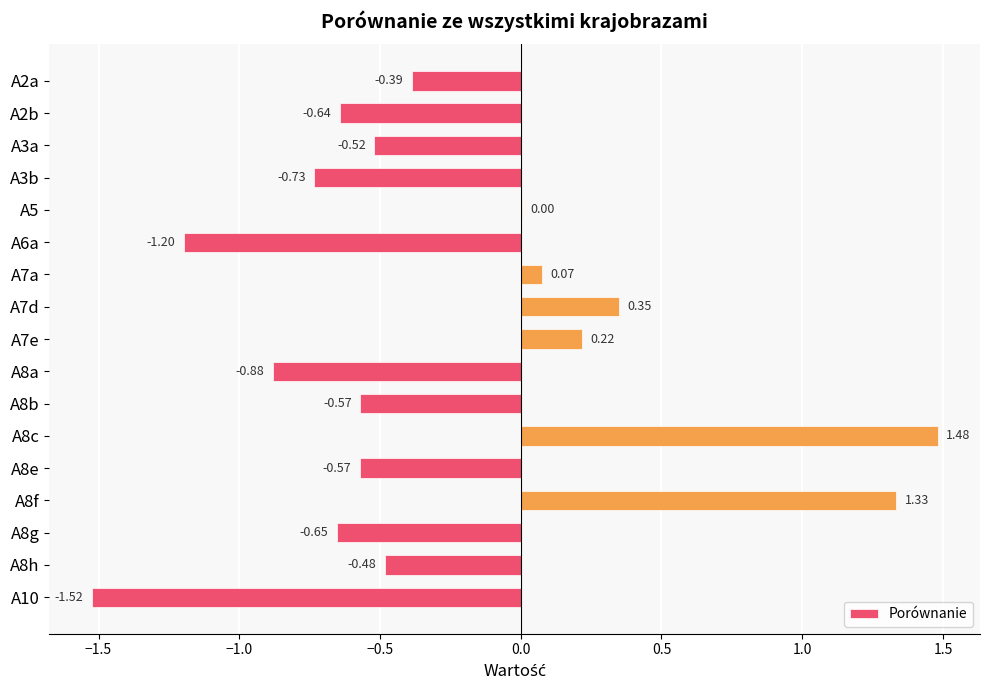

How many data points are above 0?

6